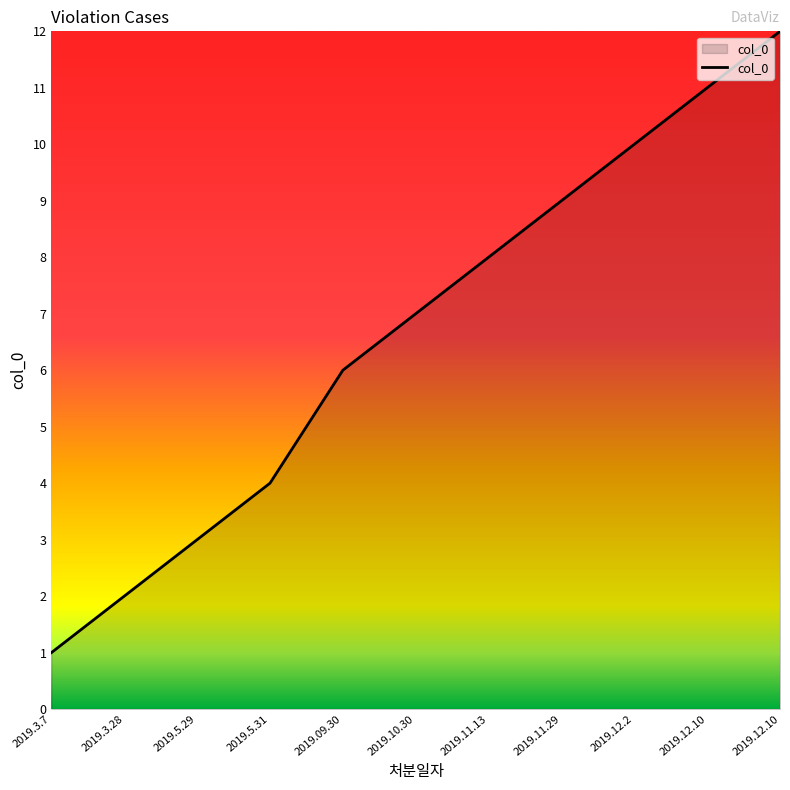

The value at 2019.12.2 is 14. True or false?

False